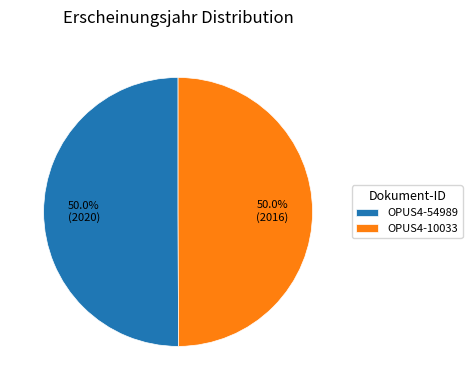

Approximately how many times larger is the value at OPUS4-54989 compared to OPUS4-10033?

1.0